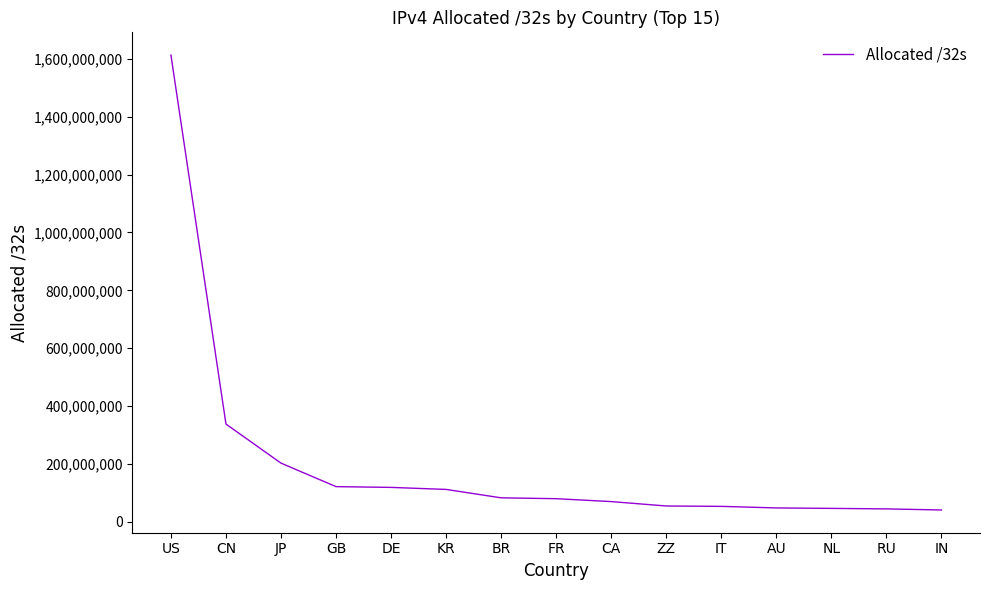

What is the approximate value at JP?

203275264